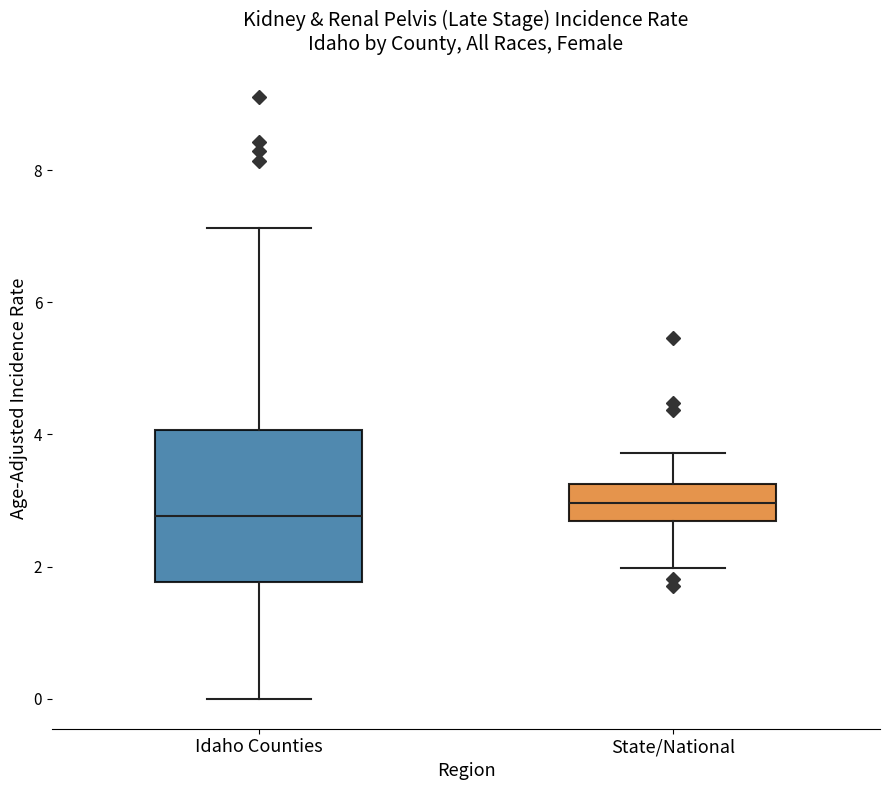

Which box is the tallest, from its lower edge to its upper edge?

Idaho Counties